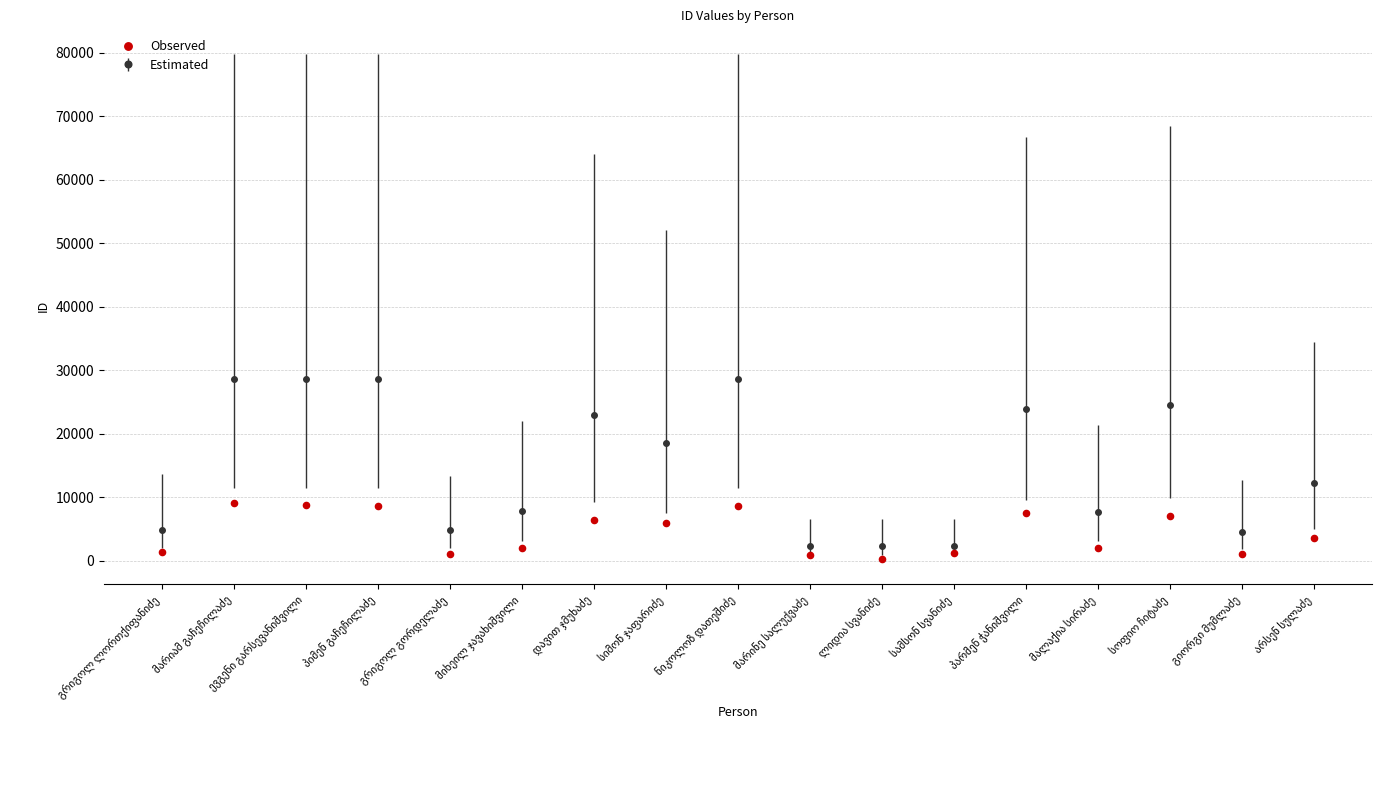

Approximately how many times larger is the value at პიმენ გაჩეჩილაძე compared to მარინე სალუქვაძე?

9.6